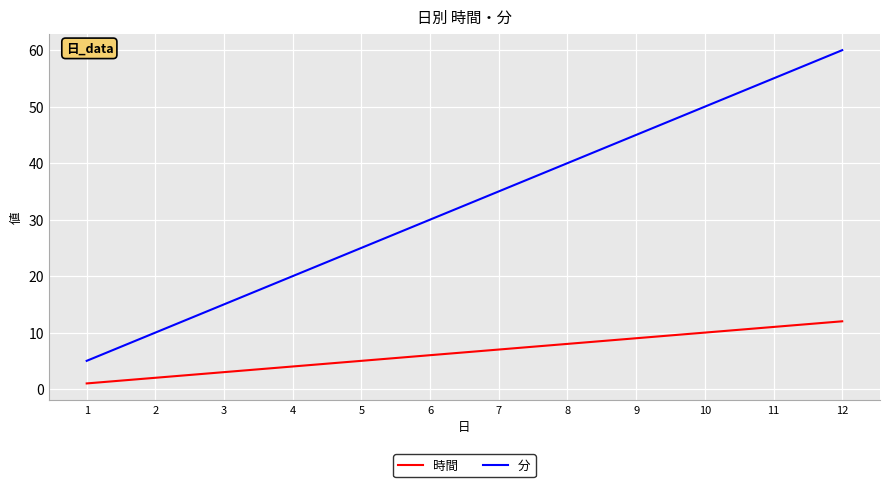

Reading left to right, transcribe all the data shown in this chart.

時間: 1	2	3	4	5	6	7	8	9	10	11	12
分: 5	10	15	20	25	30	35	40	45	50	55	60